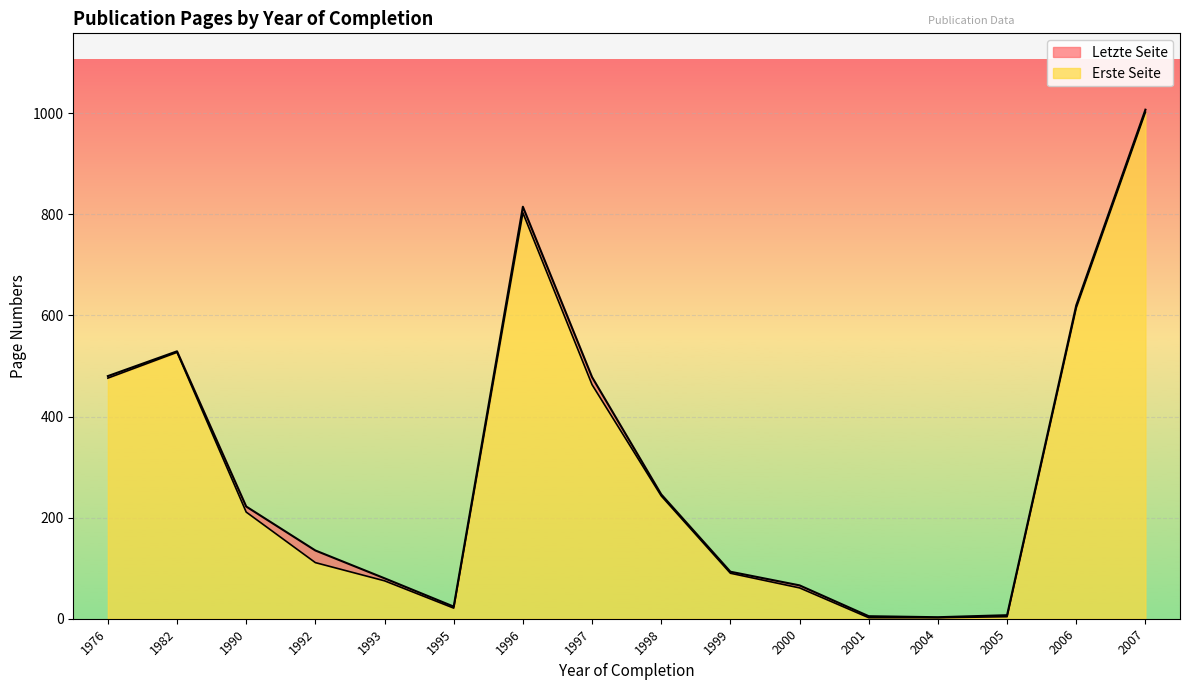

Does the chart display data point markers on the line(s)?

No